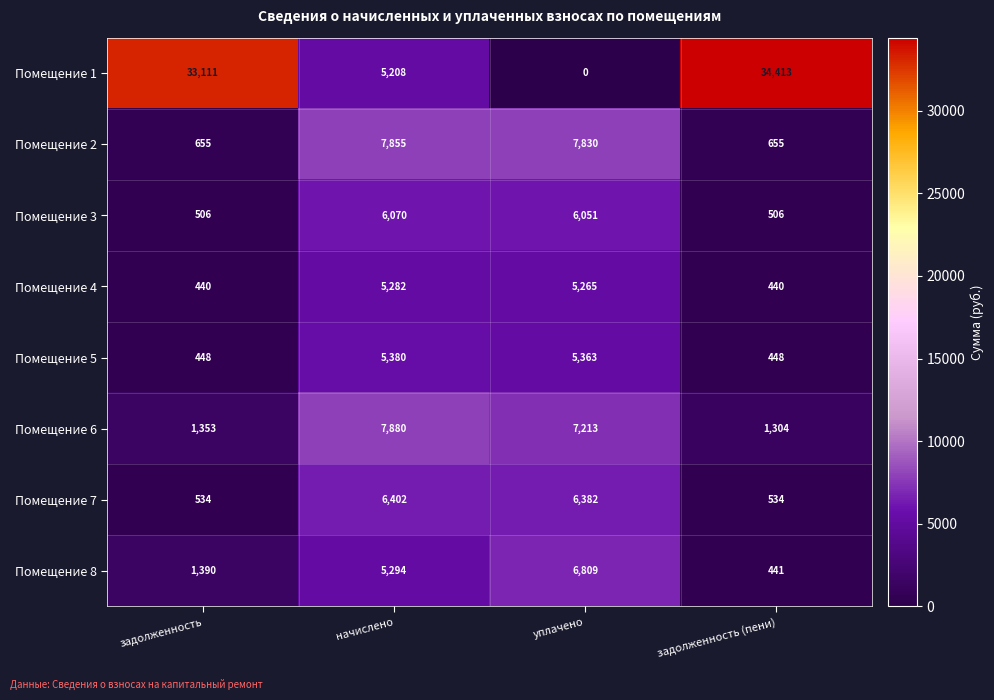

Rank the series at задолженность from highest to lowest value.

Помещение 1, Помещение 8, Помещение 6, Помещение 2, Помещение 7, Помещение 3, Помещение 5, Помещение 4